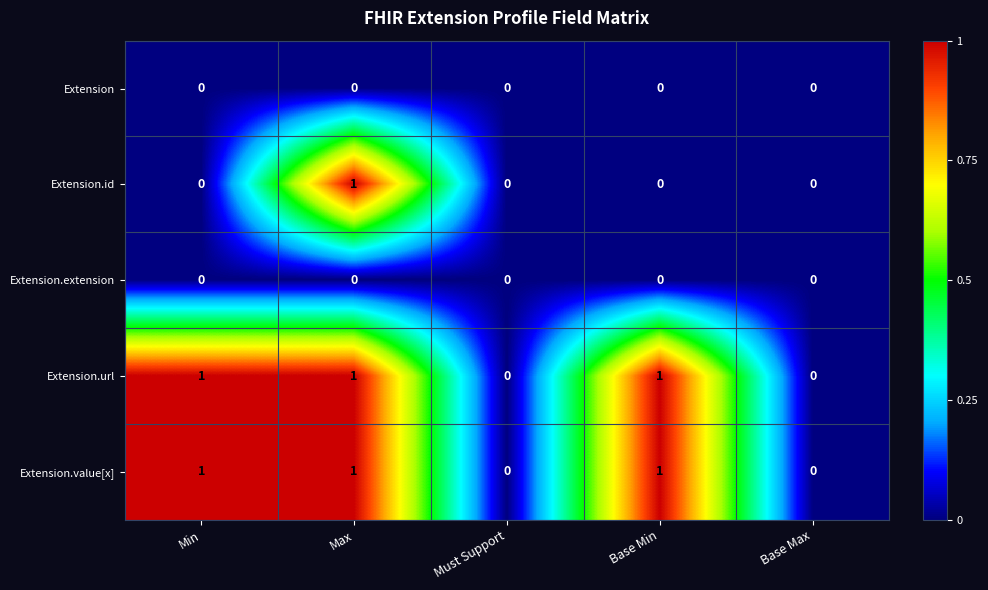

Is it true that Extension.id equals -1 at Base Min?

False